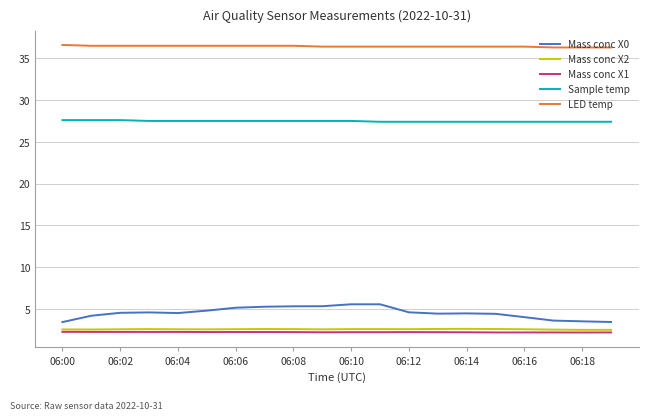

What is the difference between the maximum and minimum values in the Mass conc X1 series?

0.1